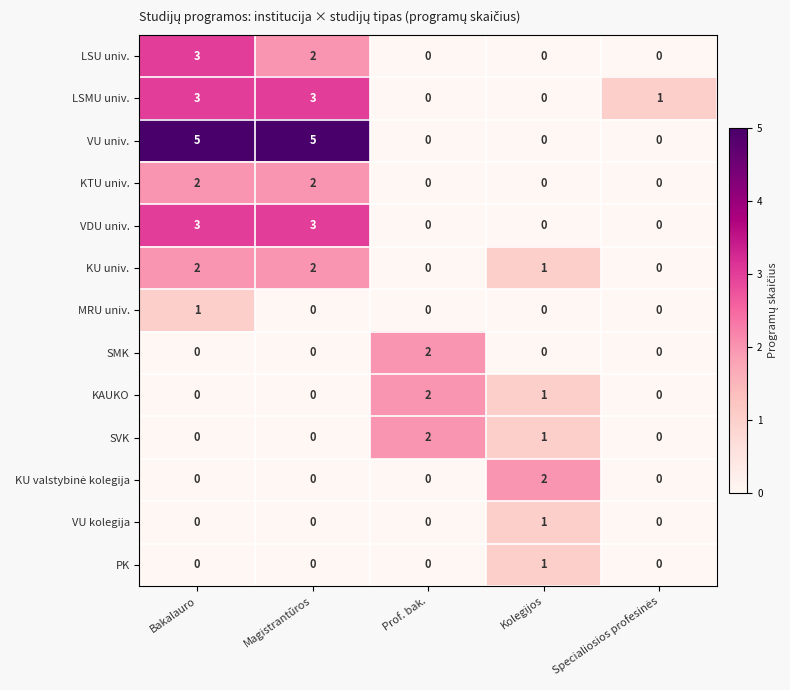

Count the number of categories in the chart.

5